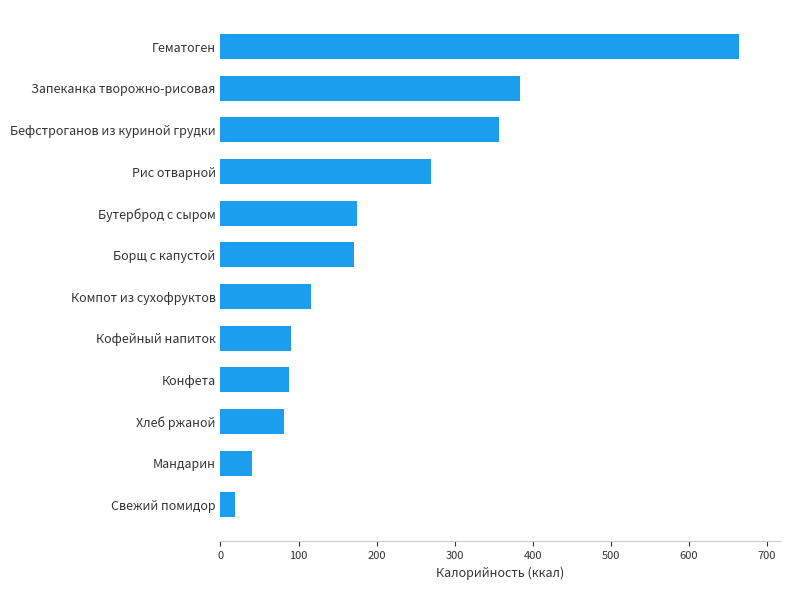

At which label is the value closest to 341?

Бефстроганов из куриной грудки